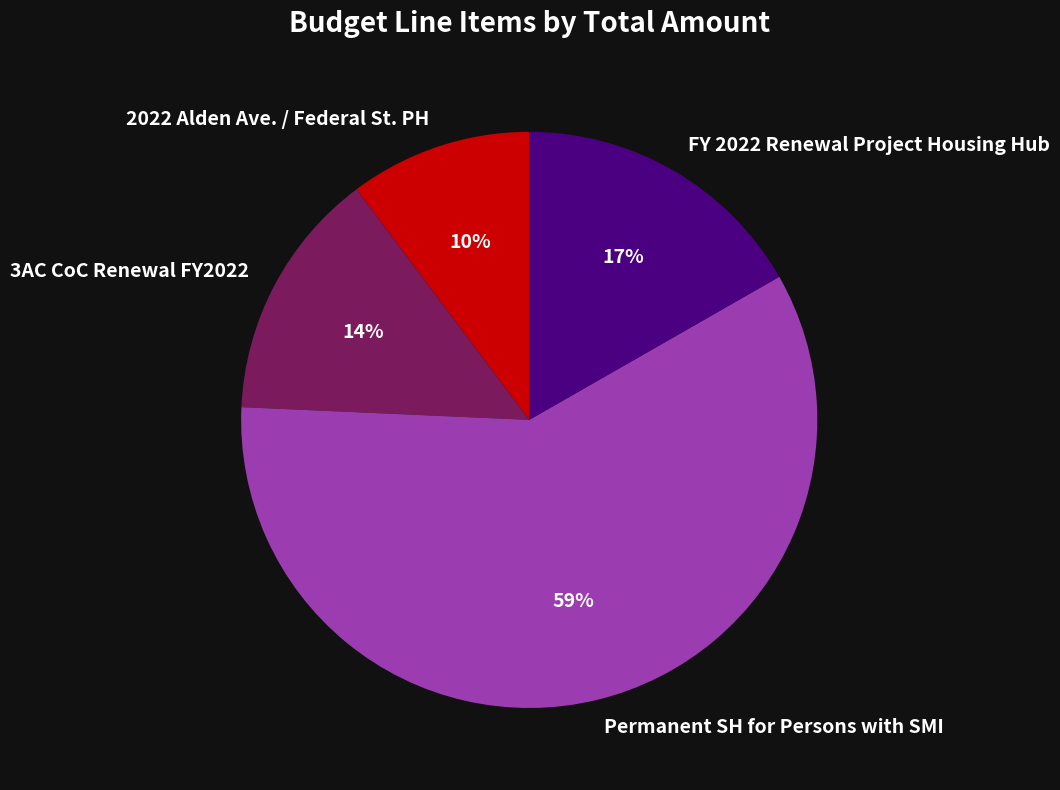

Approximately how many times larger is the value at 3AC CoC Renewal FY2022 compared to 2022 Alden Ave. / Federal St. PH?

1.4